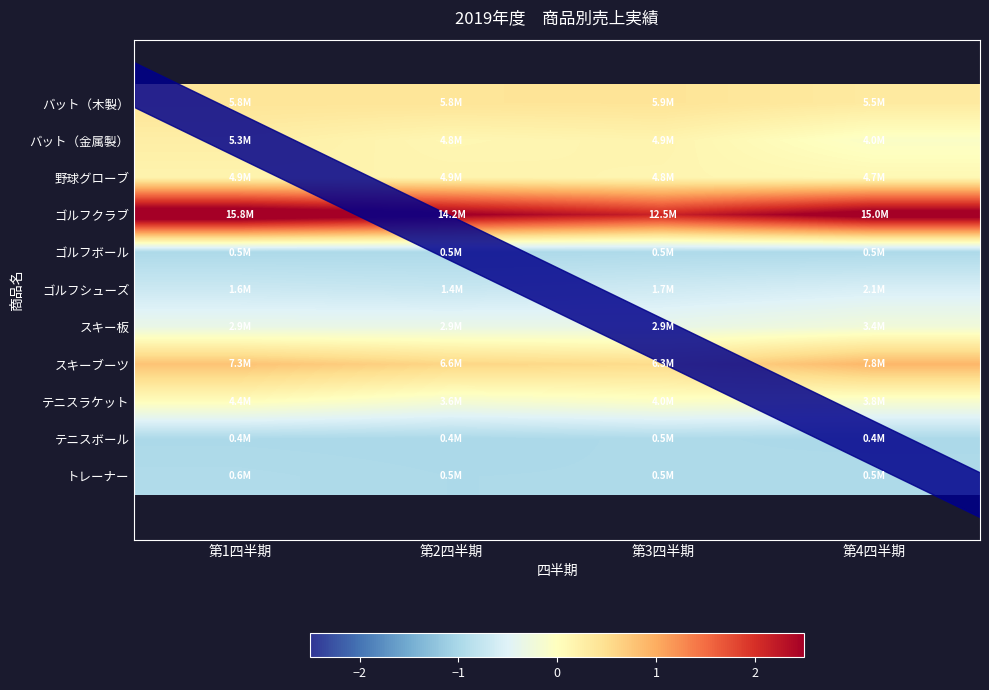

What is the difference between the highest and lowest values at 第3四半期?

3.1